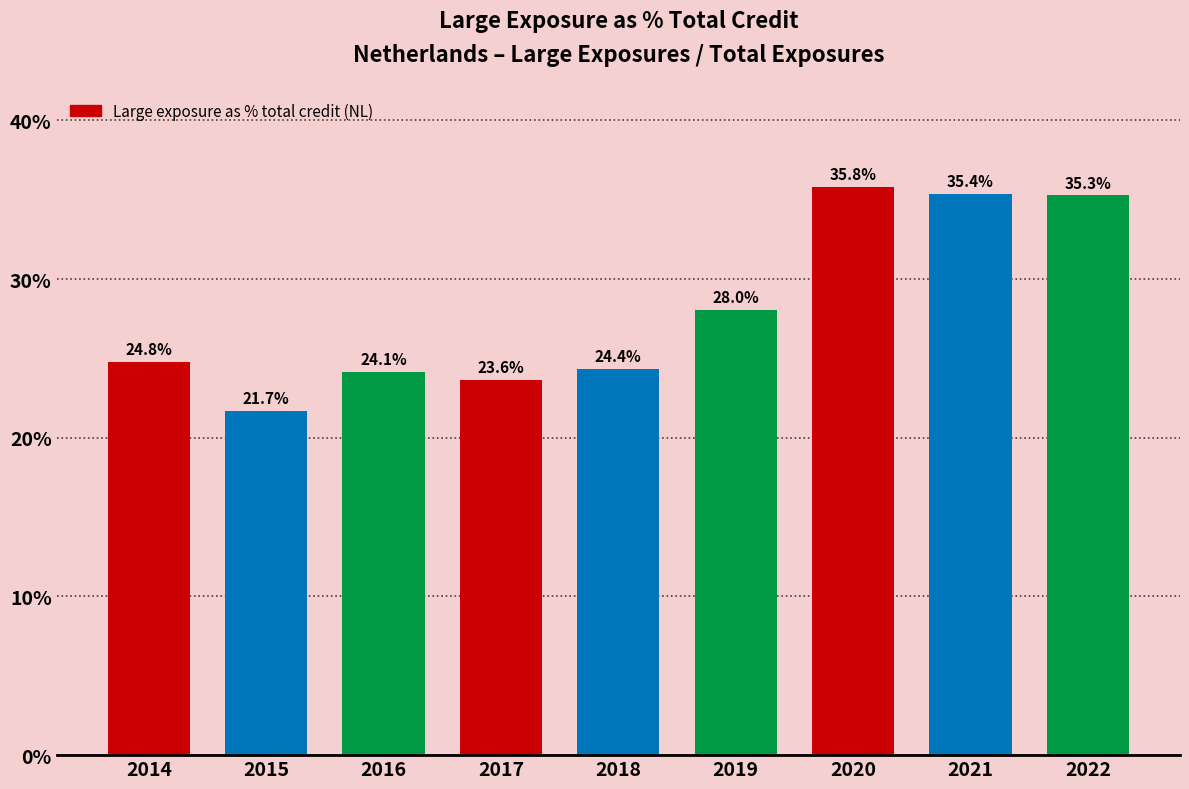

What is the minimum value shown in the chart?

21.7